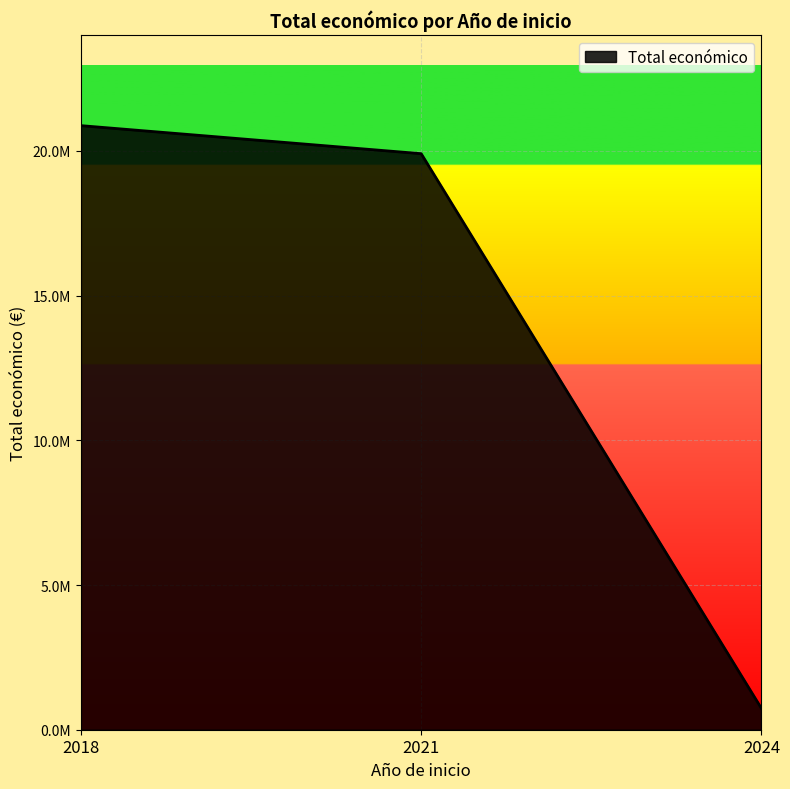

Rank the categories by value from lowest to highest.

2024, 2021, 2018